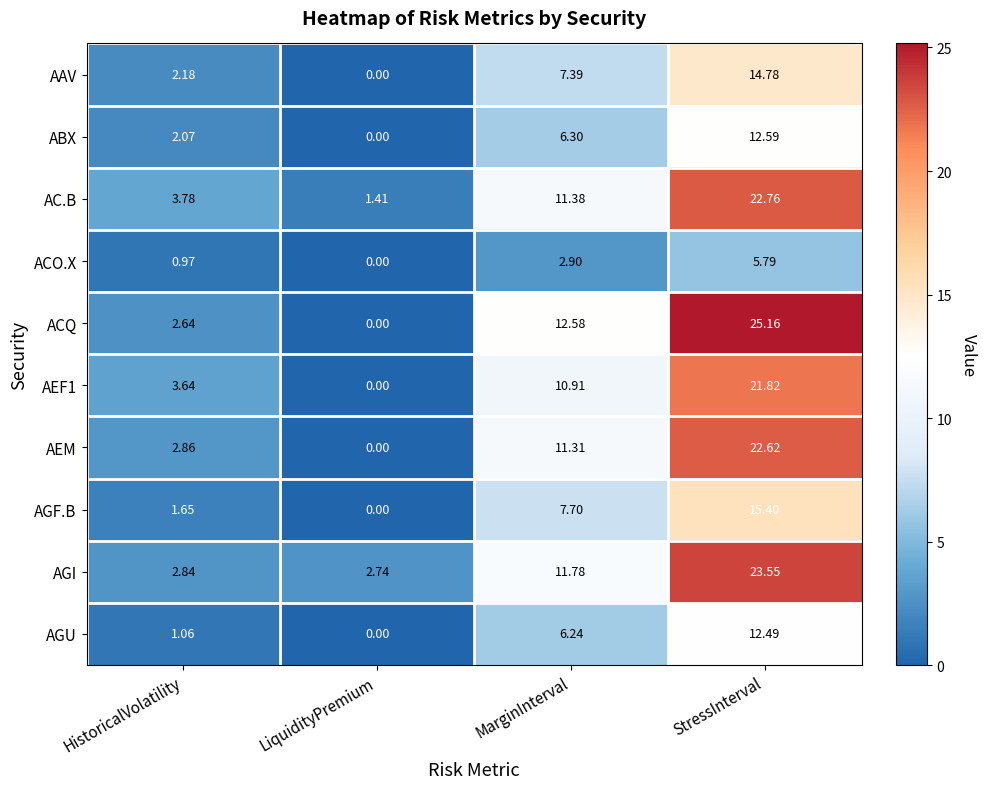

Rank the categories by AGF.B value from lowest to highest.

LiquidityPremium, HistoricalVolatility, MarginInterval, StressInterval